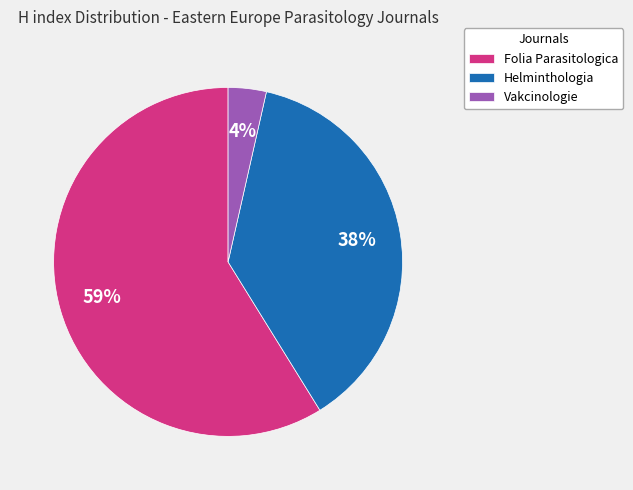

What percentage is the Vakcinologie slice, to the nearest percent?

4%